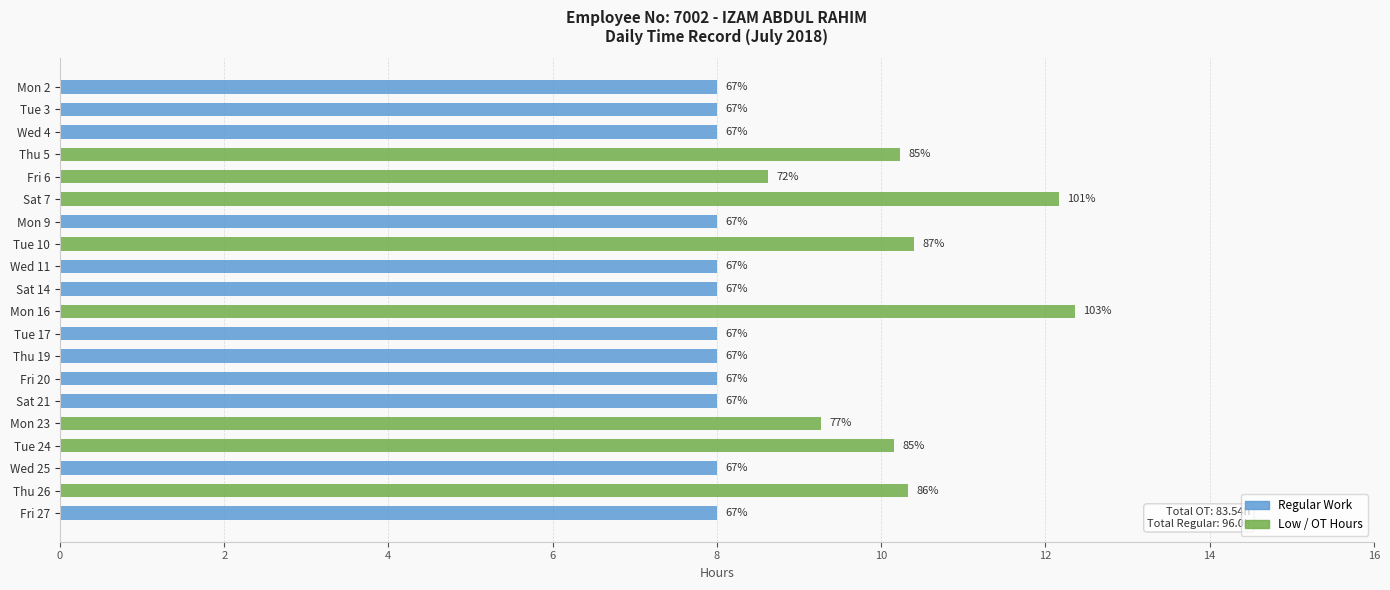

Reading left to right, transcribe all the data shown in this chart.

Regular Work: 8.0	8.0	8.0	0.0	0.0	0.0	8.0	0.0	8.0	8.0	0.0	8.0	8.0	8.0	8.0	0.0	0.0	8.0	0.0	8.0
Low (OT Hours): 0.0	0.0	0.0	10.2	8.6	12.2	0.0	10.4	0.0	0.0	12.4	0.0	0.0	0.0	0.0	9.3	10.2	0.0	10.3	0.0